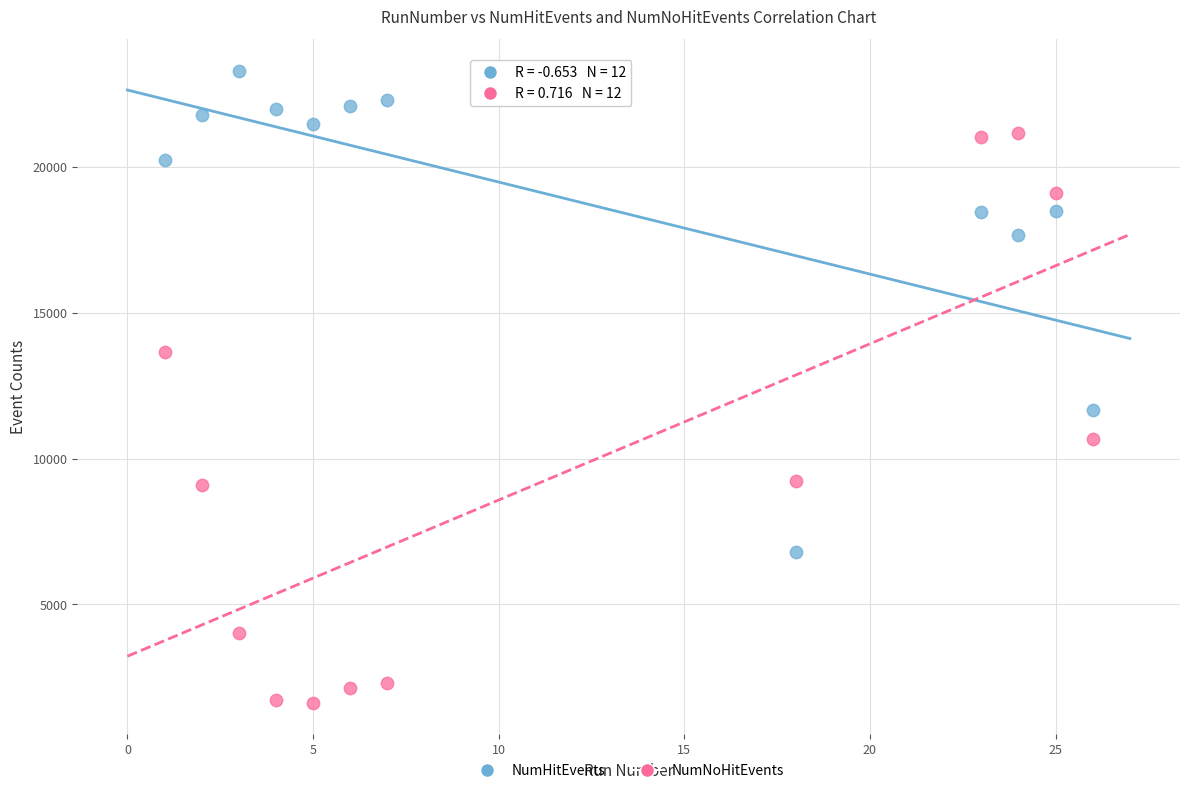

Which series contains the lowest Y value?

NumNoHitEvents